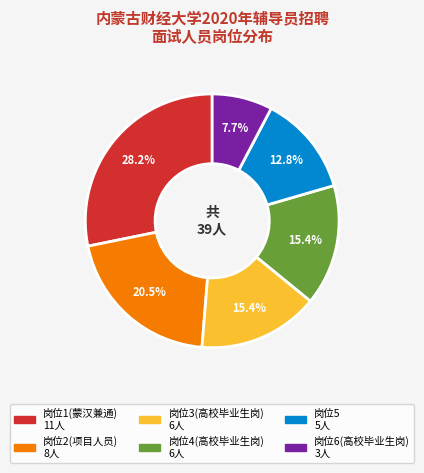

Does any single category account for the majority?

No